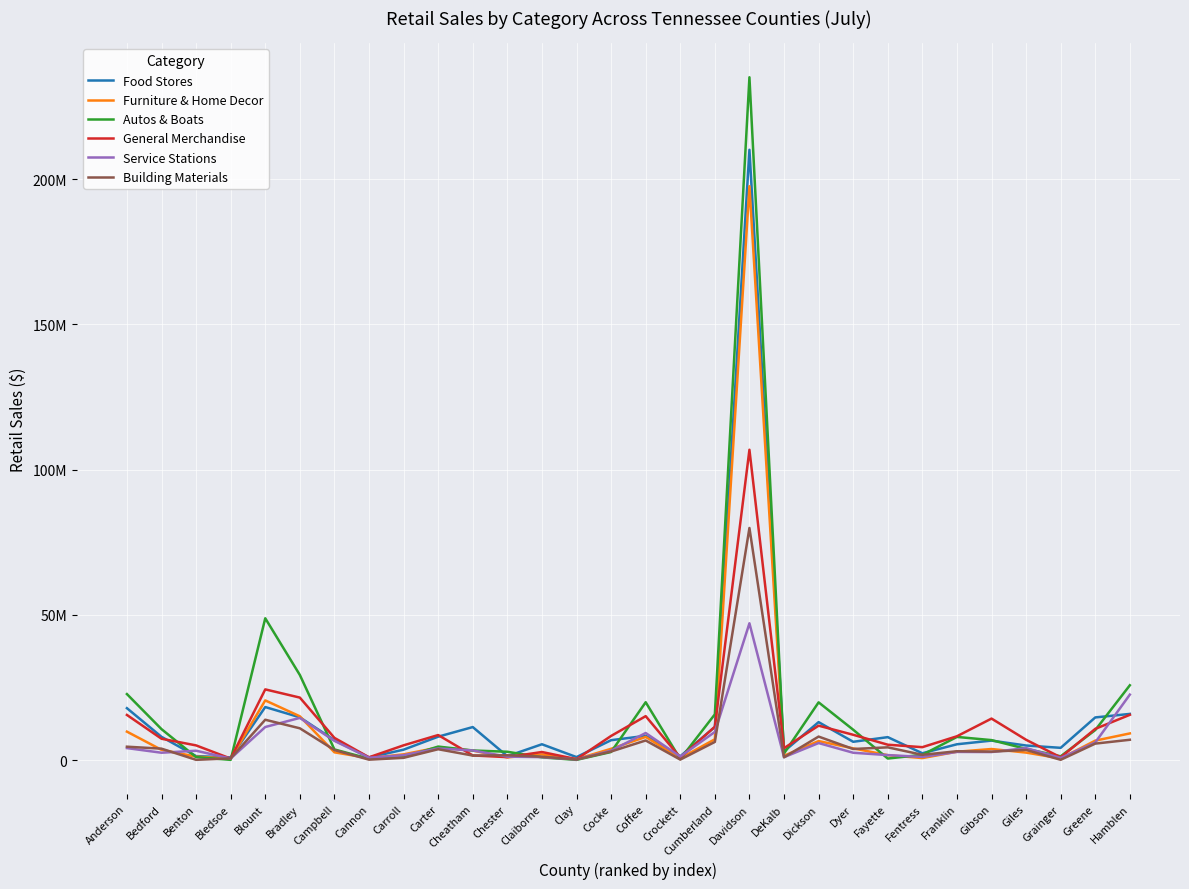

Between Clay and Crockett, which series saw the biggest shift?

Service Stations